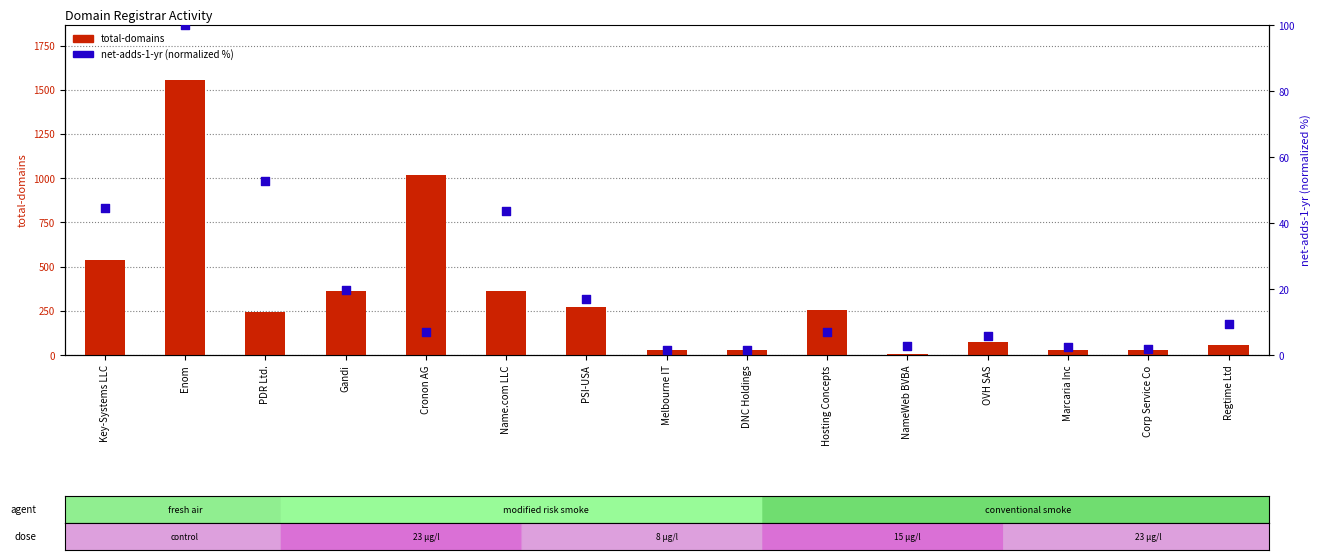

Which series has the largest total across all categories?

total-domains